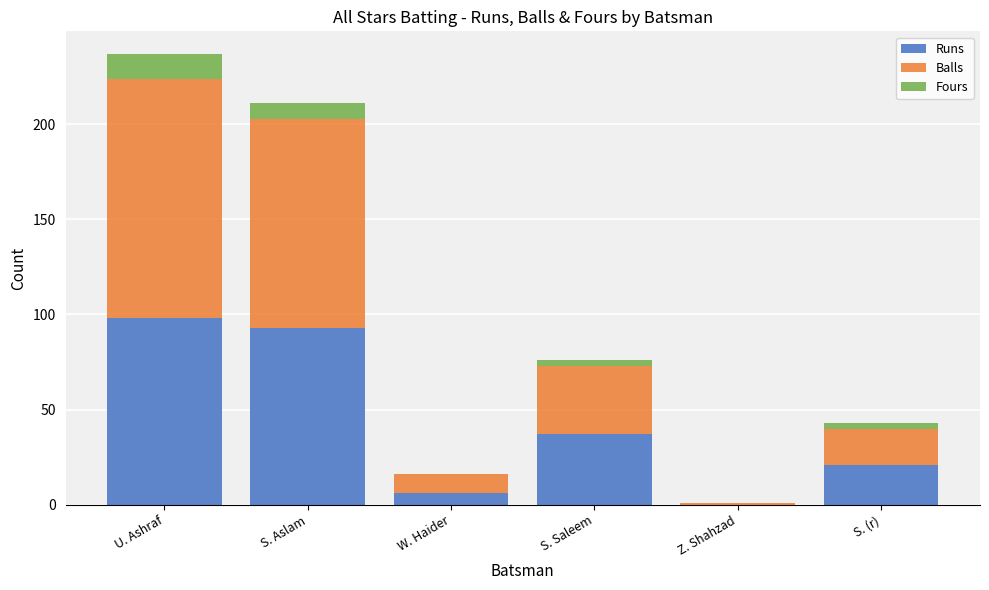

How many categories are shown in the chart?

6